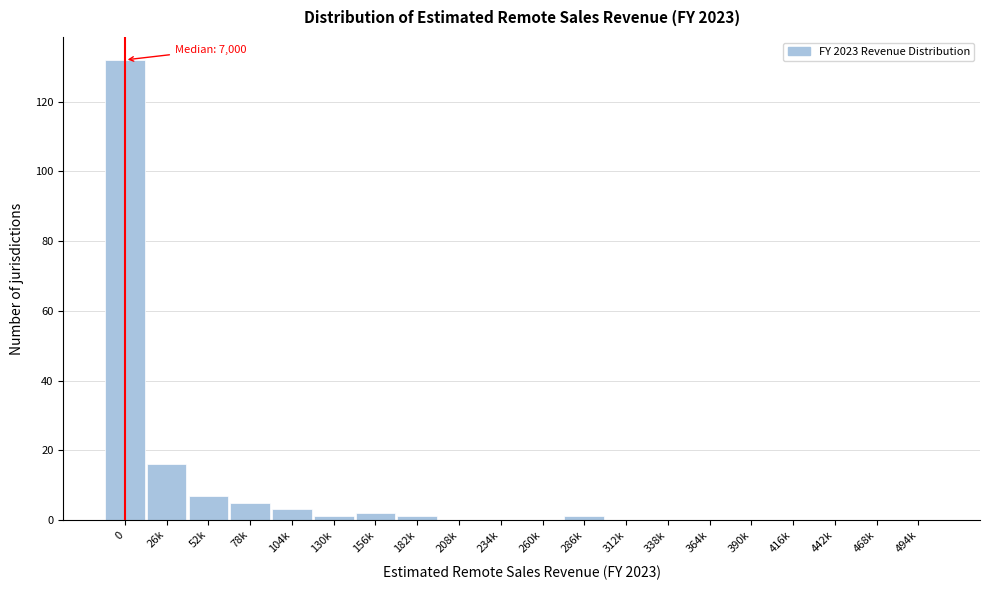

Reading right to left, transcribe all the data shown in this chart.

494k=0	468k=0	442k=0	416k=0	390k=0	364k=0	338k=0	312k=0	286k=1	260k=0	234k=0	208k=0	182k=1	156k=2	130k=1	104k=3	78k=5	52k=7	26k=16	0=132